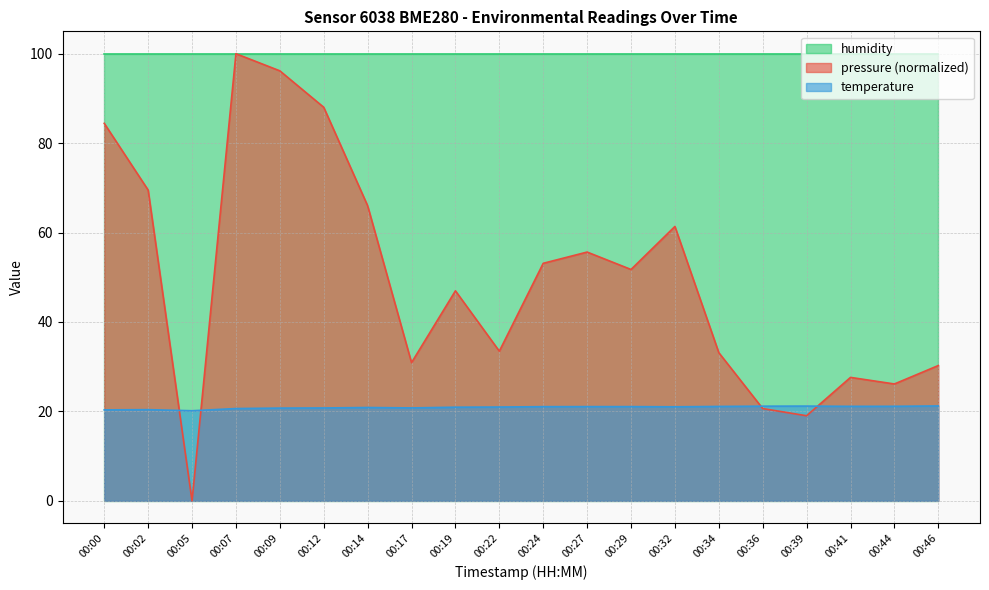

At which category does temperature reach its first local peak?

00:02